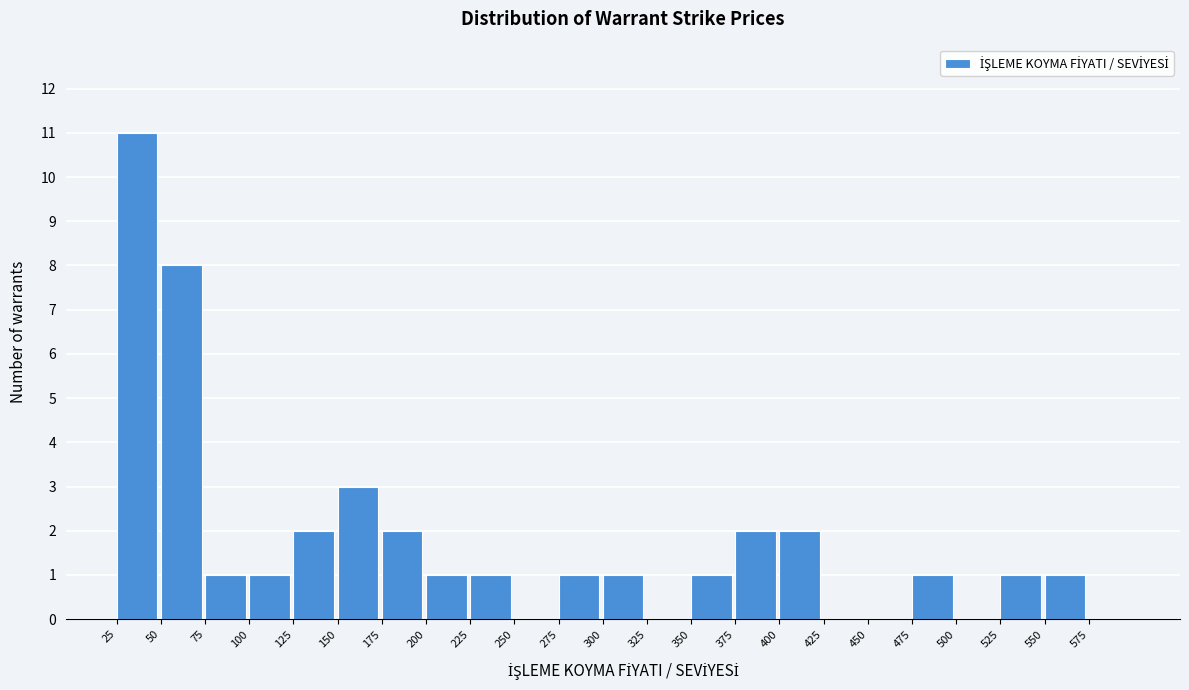

Reading left to right, transcribe this chart: for each bar, give the range it covers on the x-axis and its height. The values are not printed on the chart, so give them approximately, as read against the axis.

25 to 50: 11
50 to 75: 8
75 to 100: 1
100 to 125: 1
125 to 150: 2
150 to 175: 3
175 to 200: 2
200 to 225: 1
225 to 250: 1
250 to 275: 0
275 to 300: 1
300 to 325: 1
325 to 350: 0
350 to 375: 1
375 to 400: 2
400 to 425: 2
425 to 450: 0
450 to 475: 0
475 to 500: 1
500 to 525: 0
525 to 550: 1
550 to 575: 1
575 to 600: 0